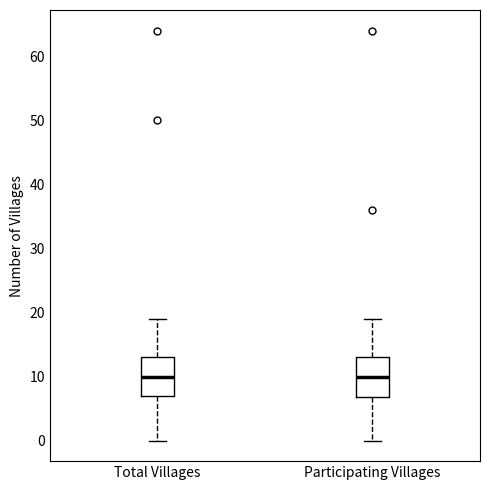

Reading left to right, transcribe this box plot: for each box, give where its median line is, the range the box spans, and where its two whiskers end, as read against the y-axis. The values are not printed on the chart, so give them approximately, as read against the axis.

Total Villages: median 10, box 7 to 13, whiskers 0 to 19
Participating Villages: median 10, box 7 to 13, whiskers 0 to 19